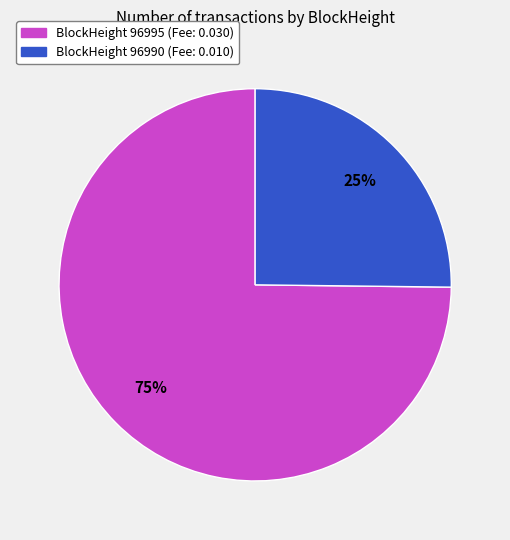

Does any single category account for the majority?

Yes